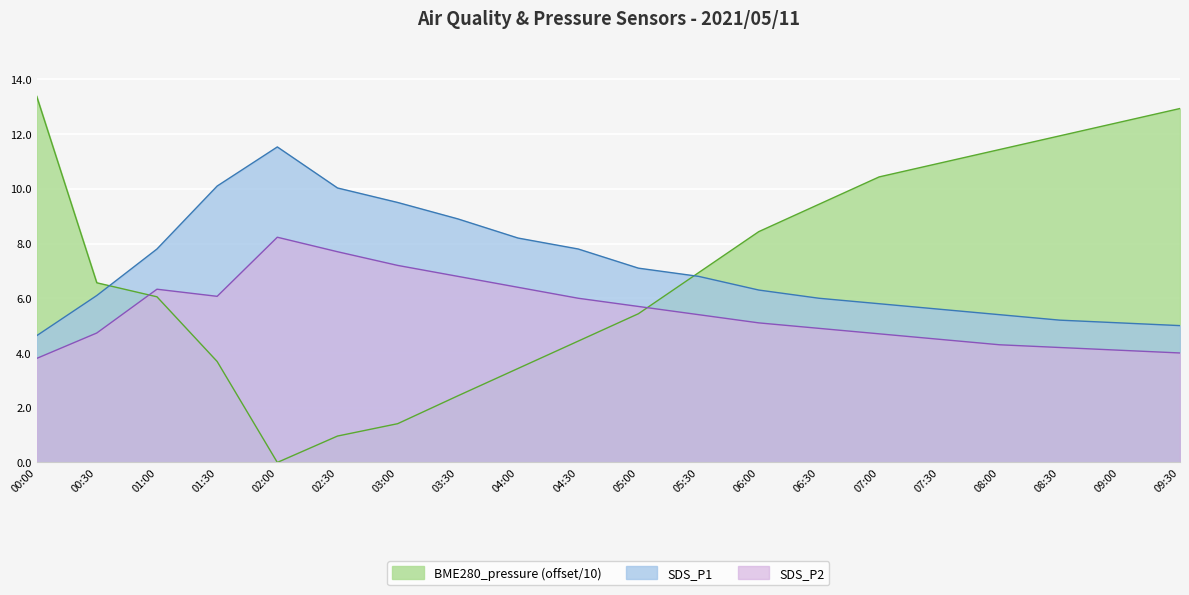

What is the label of the 20th point from the right?

00:00